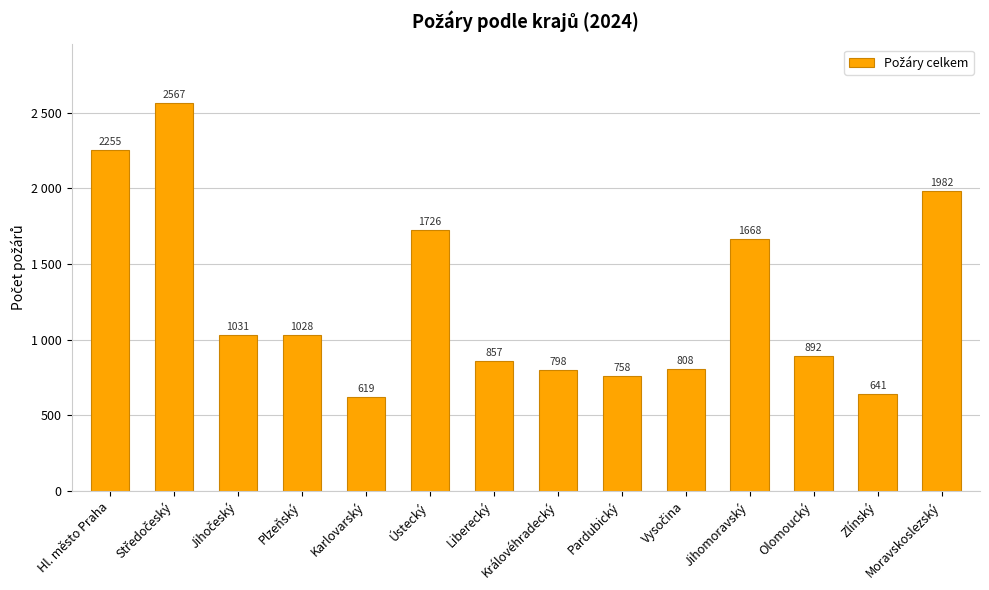

Reading left to right, extract all data points from this chart.

Hl. město Praha=2255	Středočeský=2567	Jihočeský=1031	Plzeňský=1028	Karlovarský=619	Ústecký=1726	Liberecký=857	Královéhradecký=798	Pardubický=758	Vysočina=808	Jihomoravský=1668	Olomoucký=892	Zlínský=641	Moravskoslezský=1982